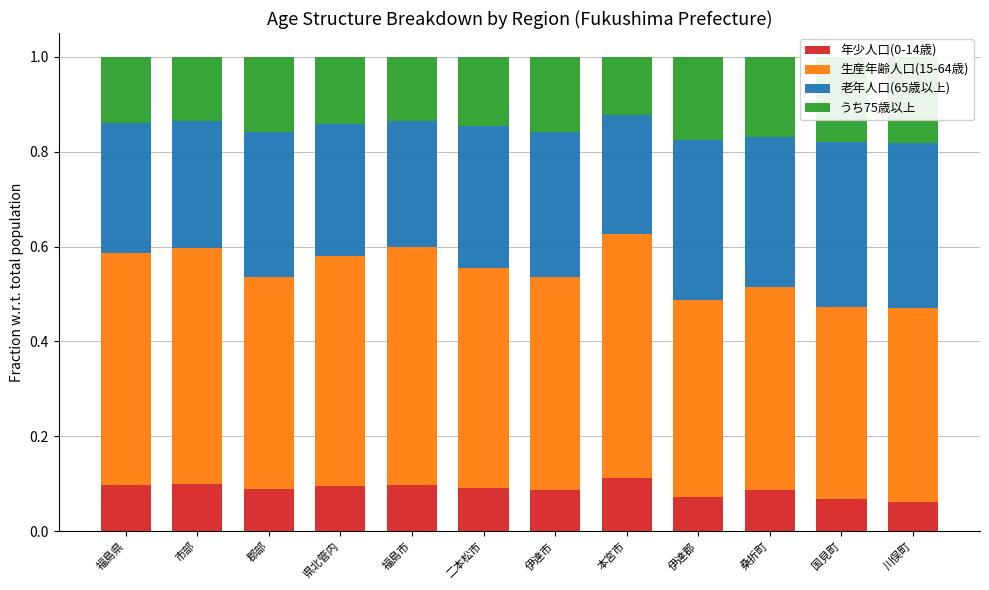

Reading left to right, list all the values displayed in this chart.

年少人口(0-14歳): 福島県=0.1	市部=0.1	郡部=0.1	県北管内=0.1	福島市=0.1	二本松市=0.1	伊達市=0.1	本宮市=0.1	伊達郡=0.1	桑折町=0.1	国見町=0.1	川俣町=0.1
生産年齢人口(15-64歳): 福島県=0.5	市部=0.5	郡部=0.4	県北管内=0.5	福島市=0.5	二本松市=0.5	伊達市=0.4	本宮市=0.5	伊達郡=0.4	桑折町=0.4	国見町=0.4	川俣町=0.4
老年人口(65歳以上): 福島県=0.3	市部=0.3	郡部=0.3	県北管内=0.3	福島市=0.3	二本松市=0.3	伊達市=0.3	本宮市=0.3	伊達郡=0.3	桑折町=0.3	国見町=0.3	川俣町=0.3
うち75歳以上: 福島県=0.1	市部=0.1	郡部=0.2	県北管内=0.1	福島市=0.1	二本松市=0.1	伊達市=0.2	本宮市=0.1	伊達郡=0.2	桑折町=0.2	国見町=0.2	川俣町=0.2